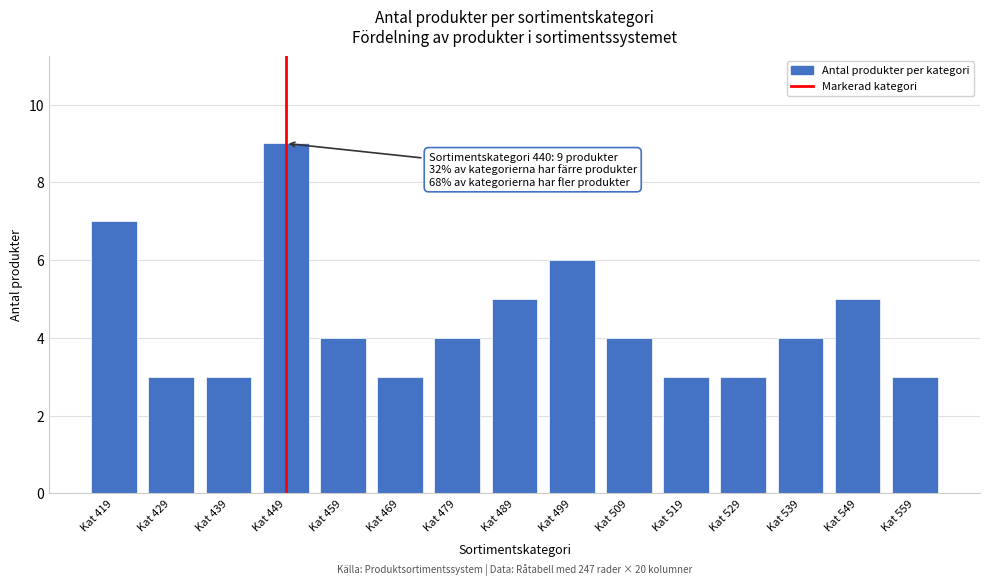

Reading left to right, transcribe all the data shown in this chart.

7	3	3	9	4	3	4	5	6	4	3	3	4	5	3